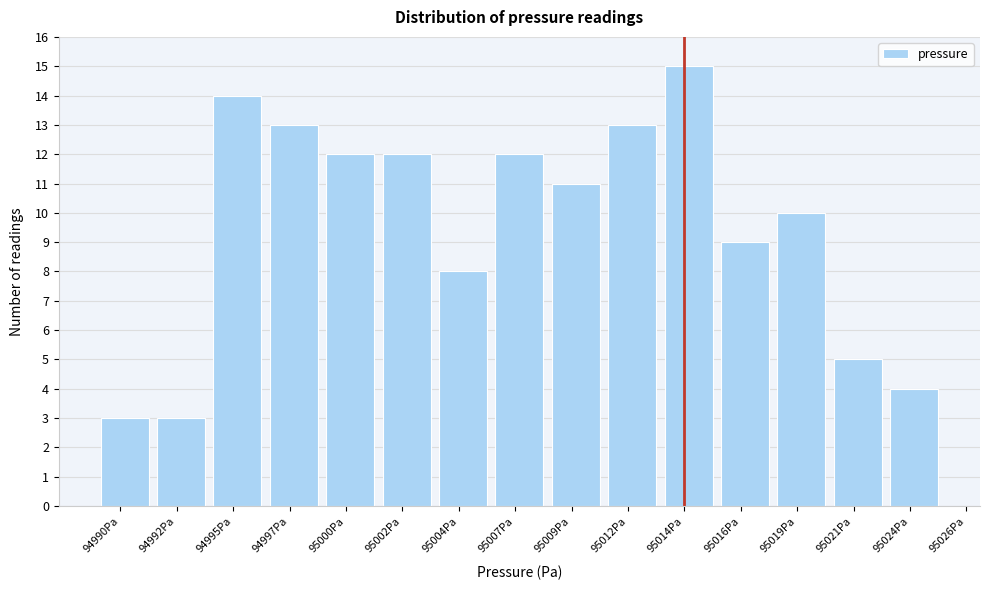

Reading left to right, what are all the values shown in this chart?

94990Pa=3	94992Pa=3	94995Pa=14	94997Pa=13	95000Pa=12	95002Pa=12	95004Pa=8	95007Pa=12	95009Pa=11	95012Pa=13	95014Pa=15	95016Pa=9	95019Pa=10	95021Pa=5	95024Pa=4